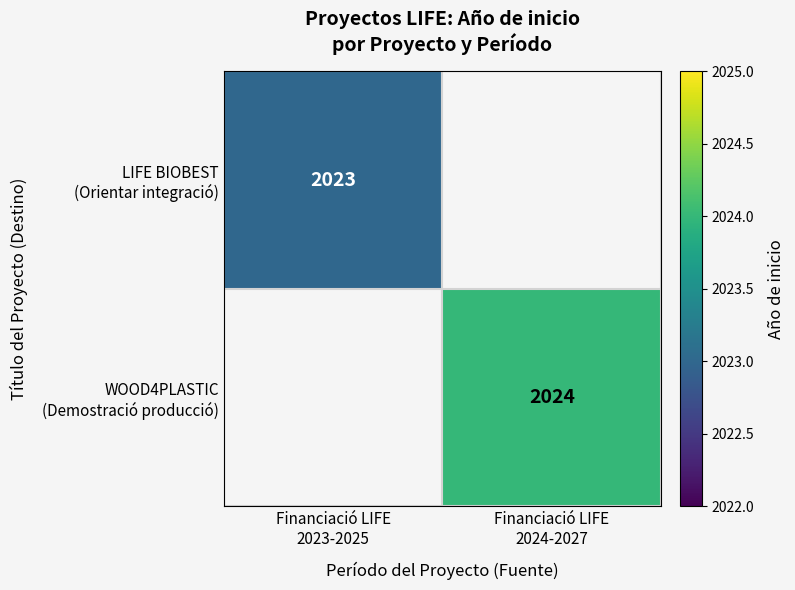

Is the value of WOOD4PLASTIC (Demostració producció) at Financiació LIFE 2023-2025 greater than the value of LIFE BIOBEST (Orientar integració) at Financiació LIFE 2024-2027?

No